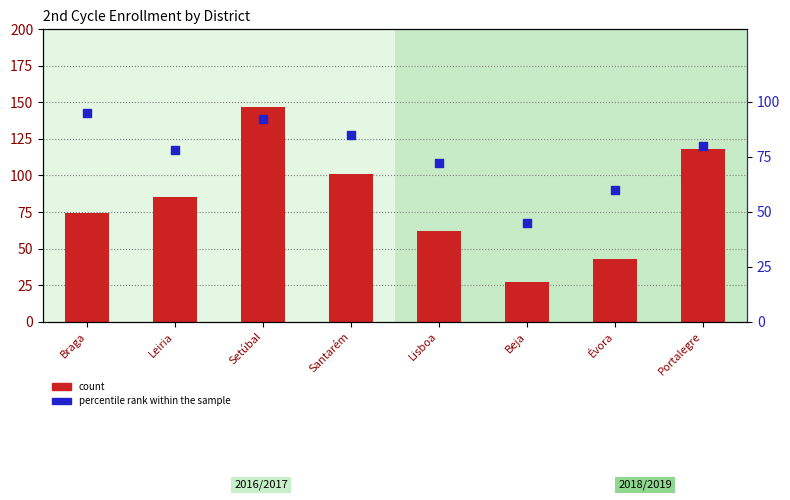

At how many categories does at least one series exceed 33?

8